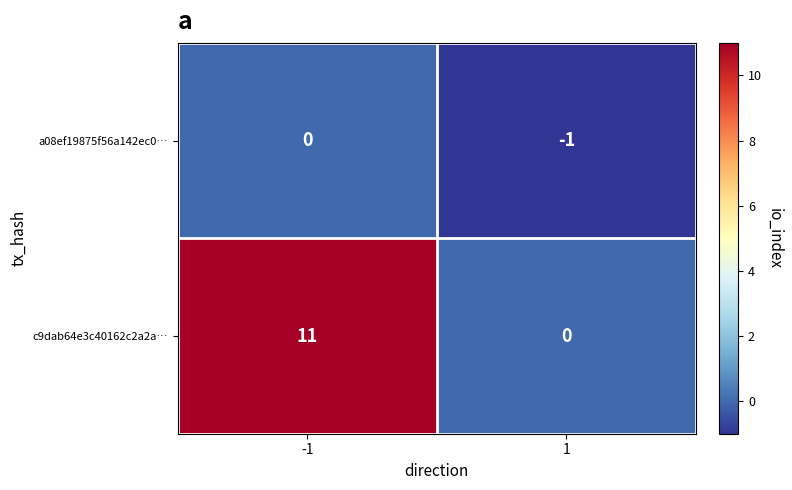

At which category does the chart reach its minimum across all series?

1